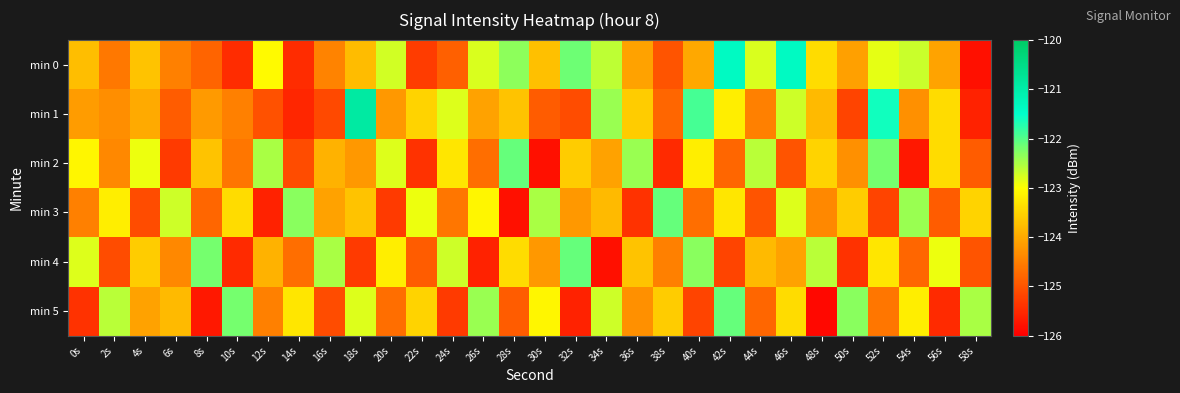

Between 32s and 18s, which is larger?

32s